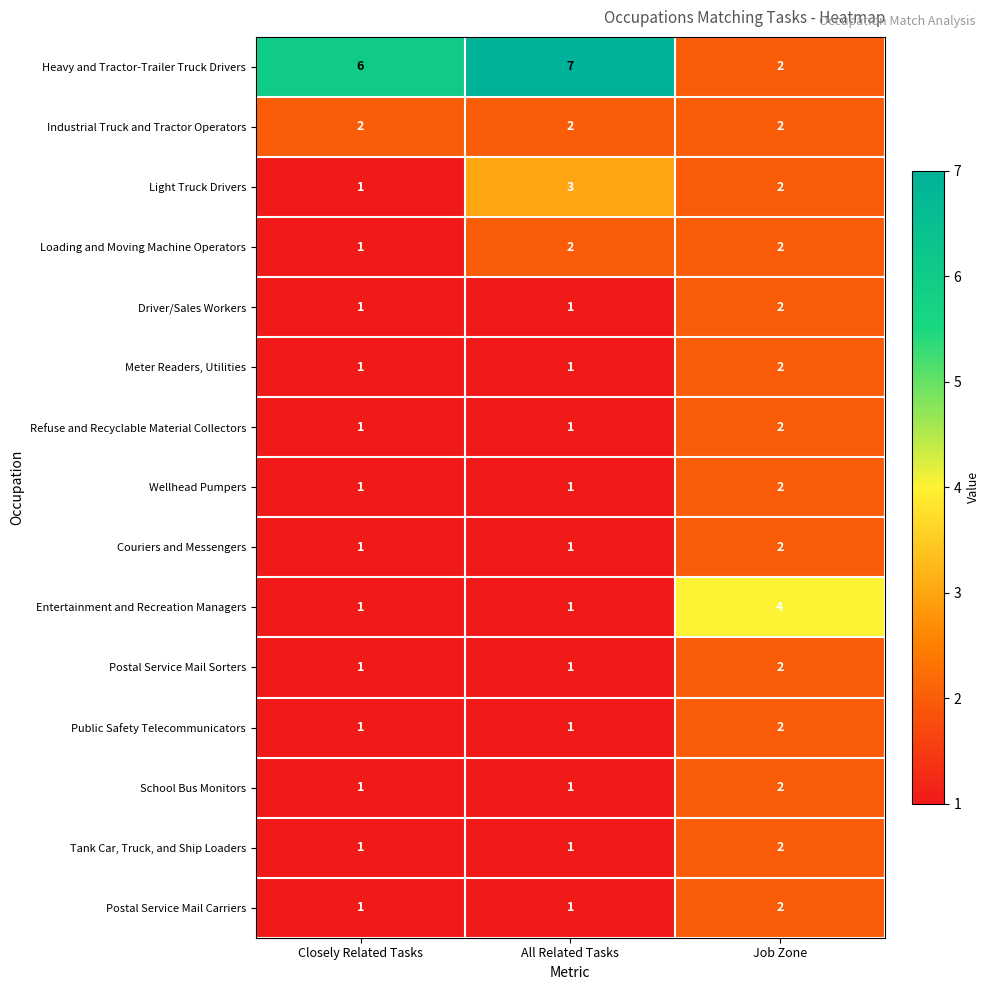

Which series has the largest total across all categories?

Heavy and Tractor-Trailer Truck Drivers